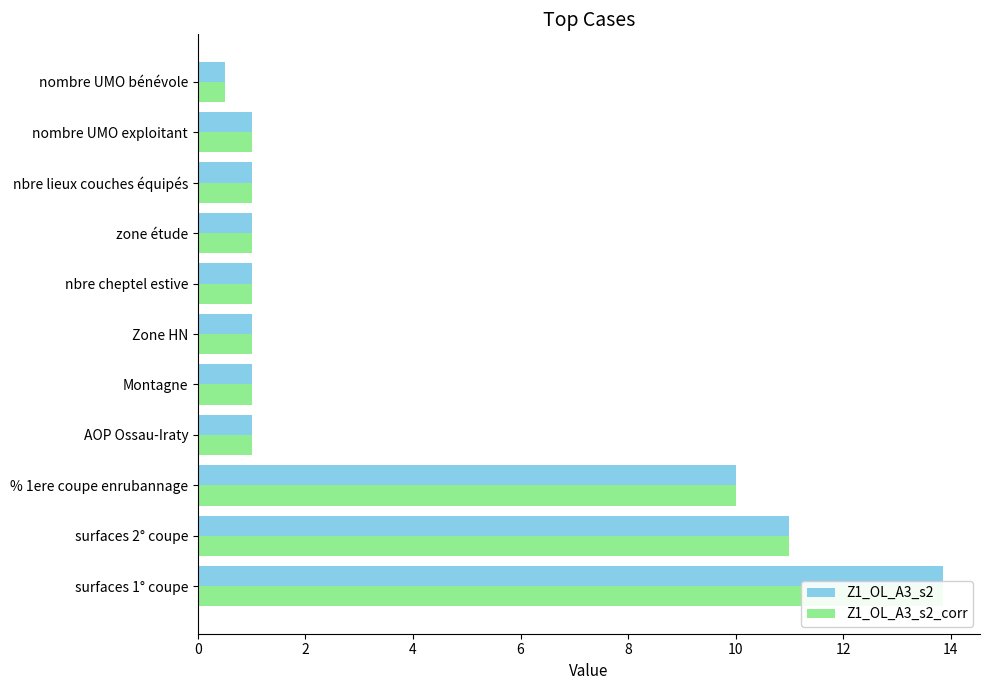

True or false: Z1_OL_A3_s2_corr has a value of 17.9 at surfaces 2° coupe.

False